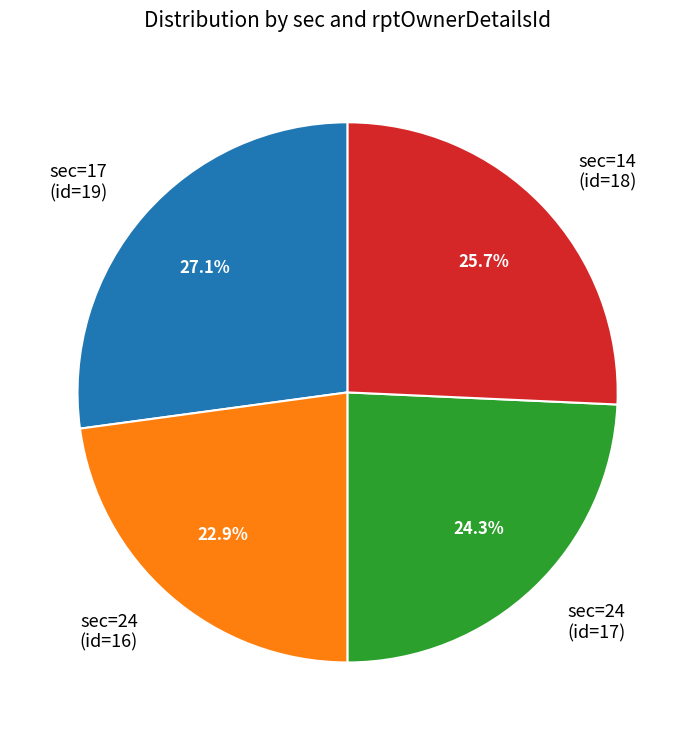

Which has a higher value, sec=24 (id=17) or sec=24 (id=16)?

sec=24 (id=17)